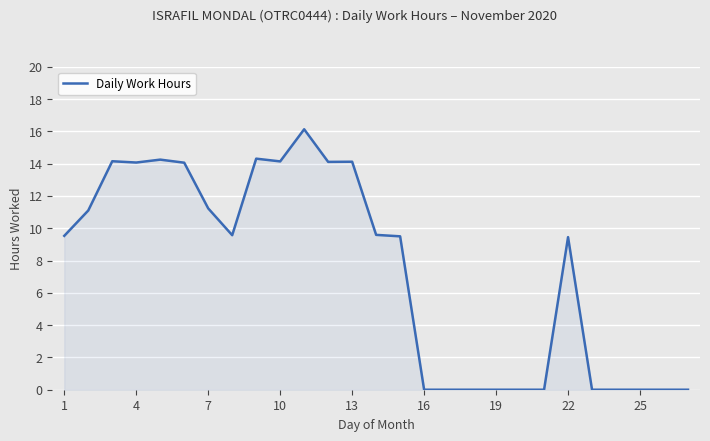

How many lines are shown in the chart?

1